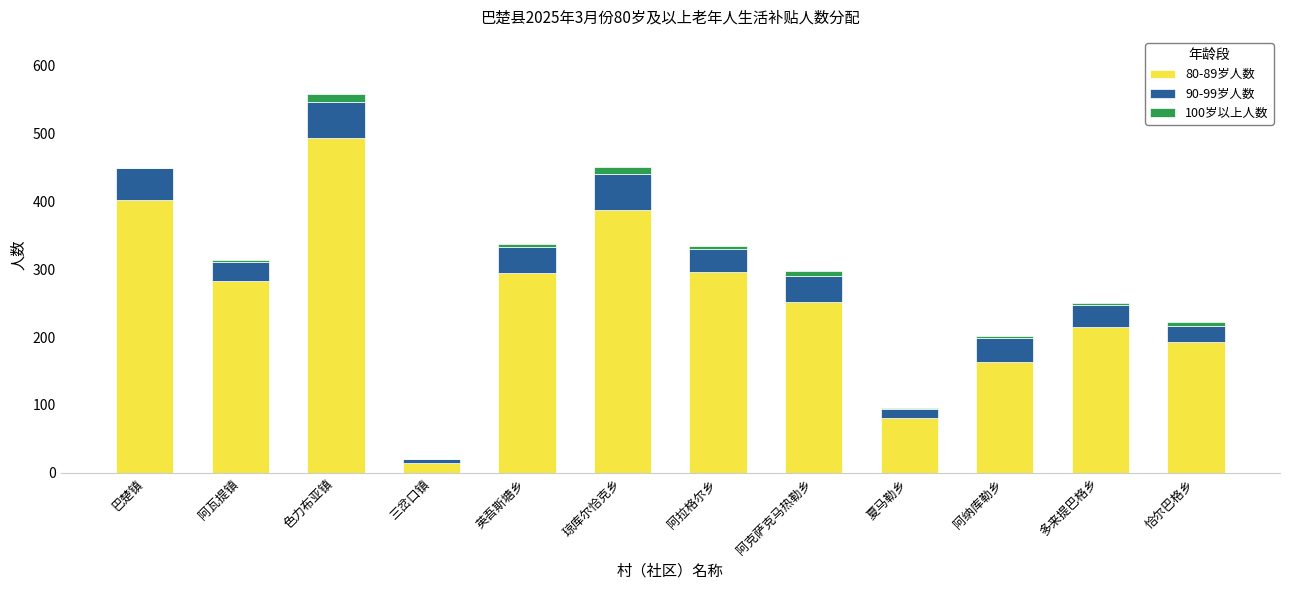

At which category is the sum across all series the highest?

色力布亚镇